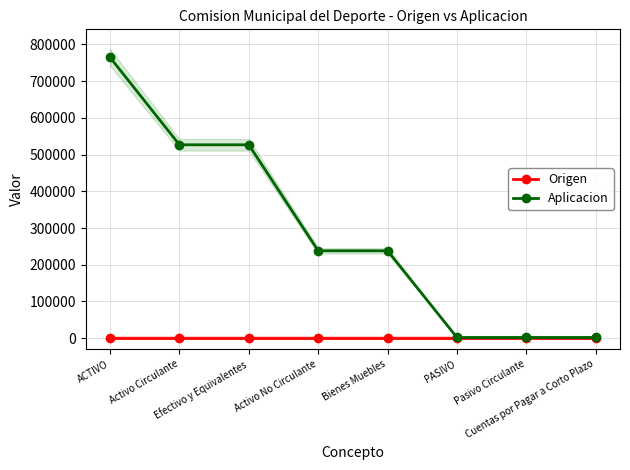

How many lines are shown in the chart?

2